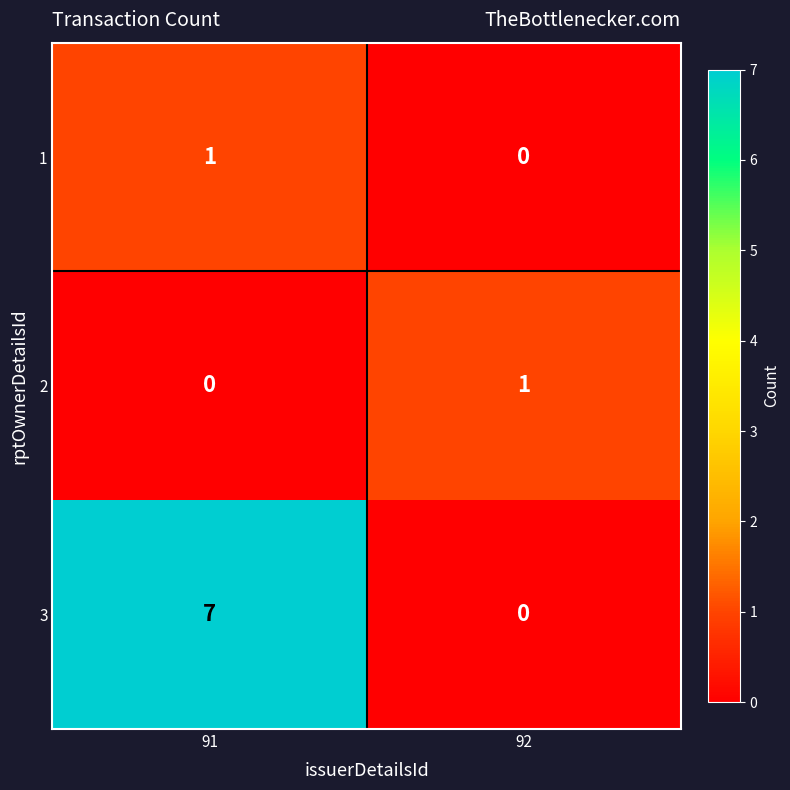

Count the number of categories in the chart.

2